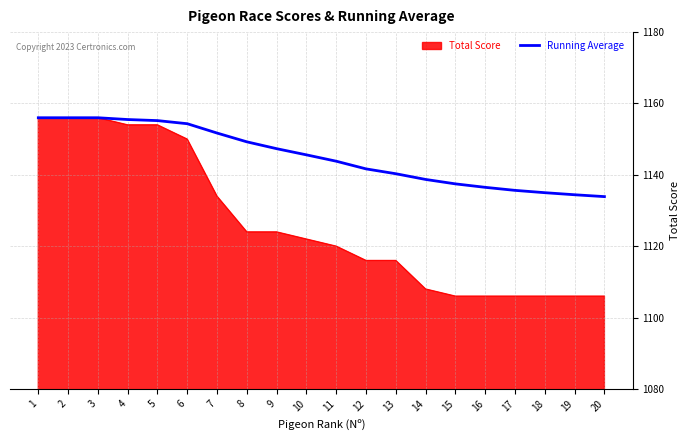

Which series has the widest spread of values?

Total Score